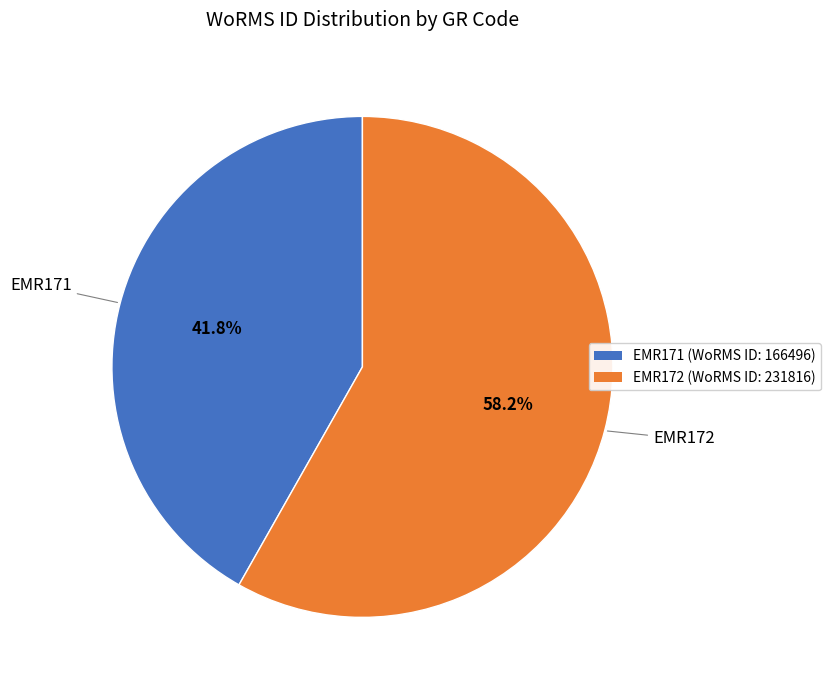

Which category has the biggest portion of the pie?

EMR172